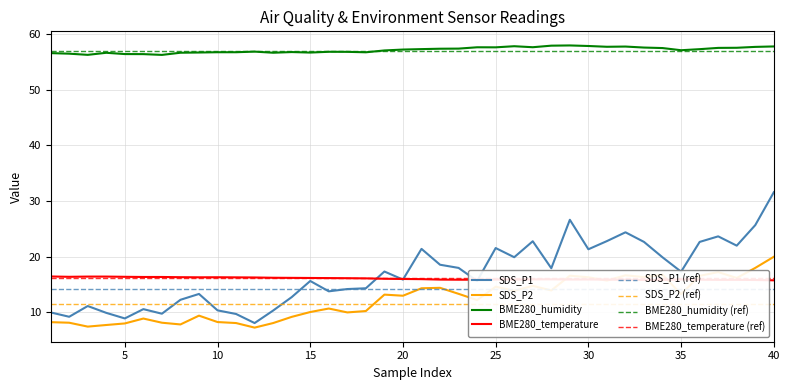

List the series in order of their peak value, highest first.

BME280_humidity, SDS_P1, SDS_P2, BME280_temperature